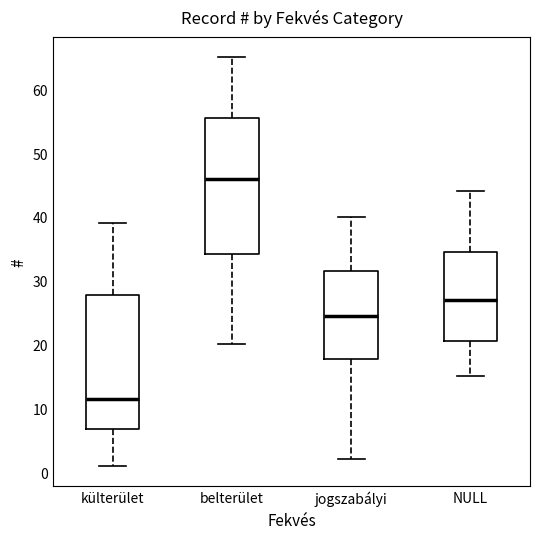

Reading left to right, transcribe this box plot: for each box, give where its median line is, the range the box spans, and where its two whiskers end, as read against the y-axis. The values are not printed on the chart, so give them approximately, as read against the axis.

külterület: median 12, box 7 to 28, whiskers 1 to 39
belterület: median 46, box 34 to 56, whiskers 20 to 65
jogszabályi: median 25, box 18 to 32, whiskers 2 to 40
NULL: median 27, box 21 to 35, whiskers 15 to 44